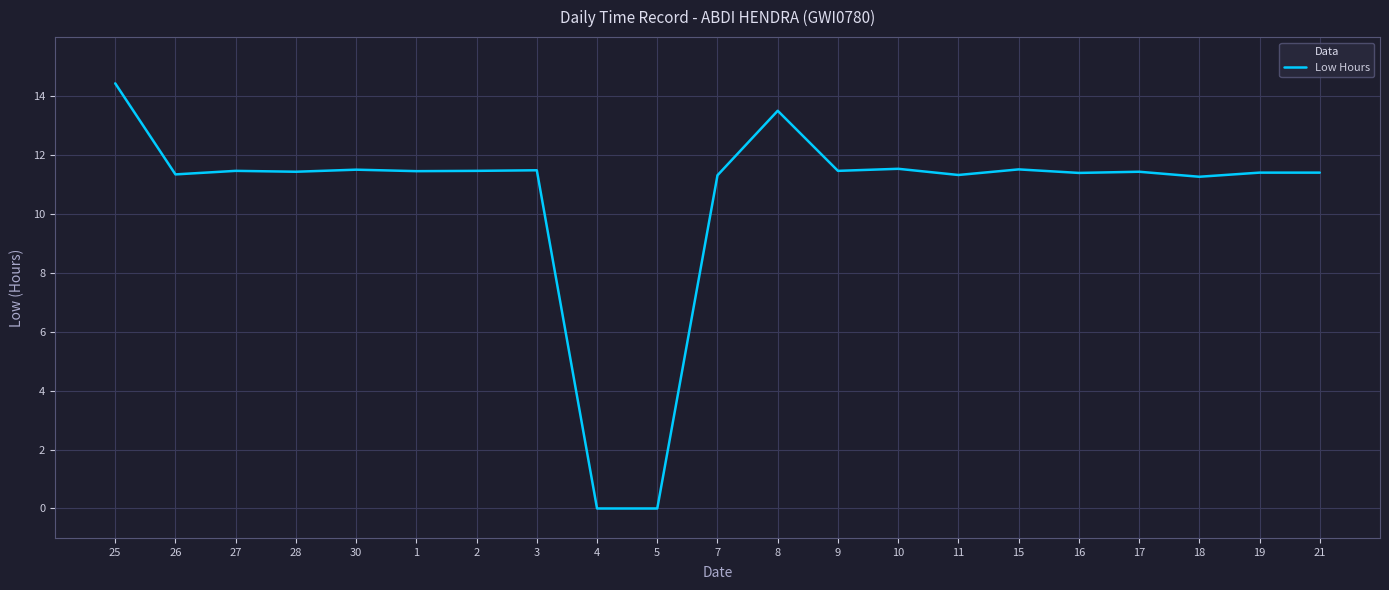

True or false: there are more than 0 points higher than both neighbors.

True